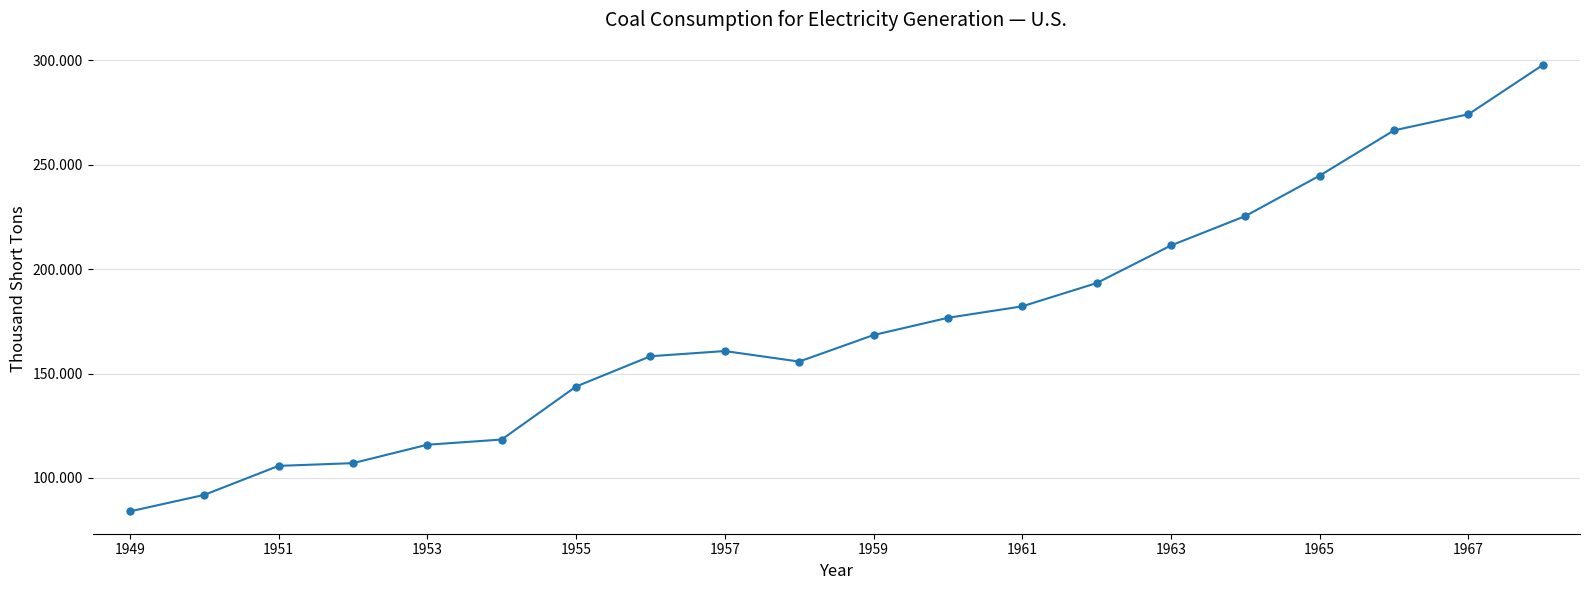

Is this an area chart (filled region under the line)?

No